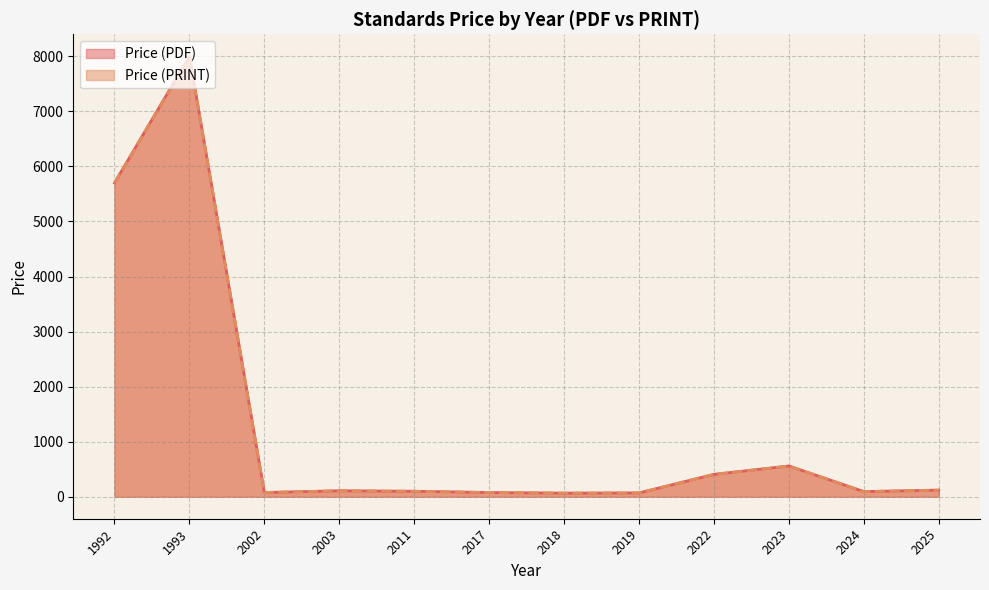

Which series has the largest range (max minus min)?

Price (PDF)